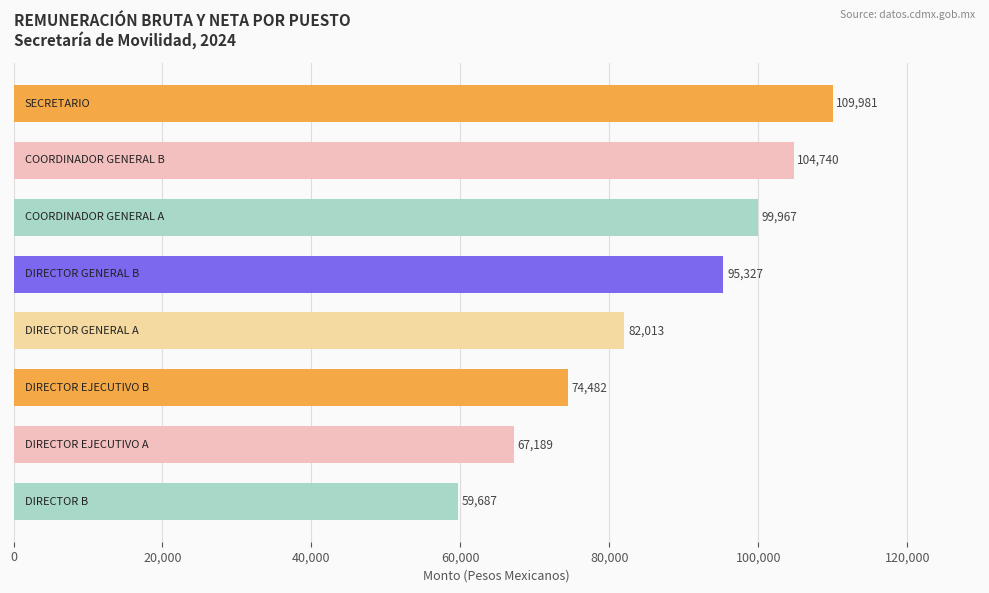

What is the maximum value shown in the chart?

109981